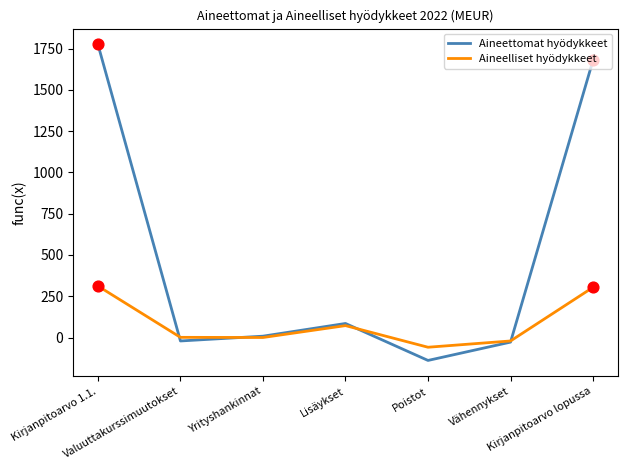

At which category is the sum across all series the highest?

Kirjanpitoarvo 1.1.